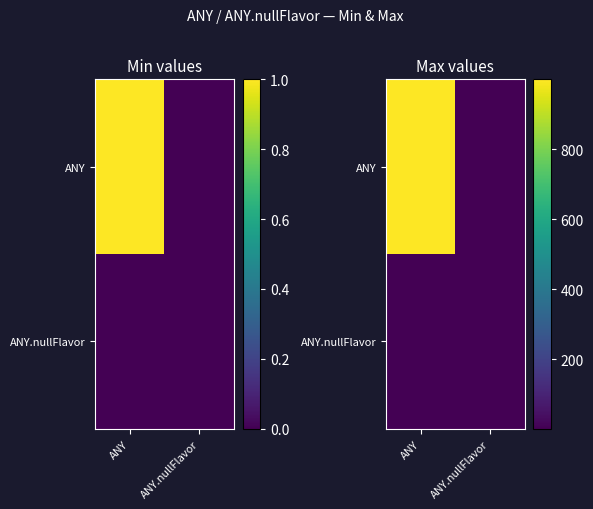

Which has a higher value, ANY.nullFlavor or ANY?

ANY